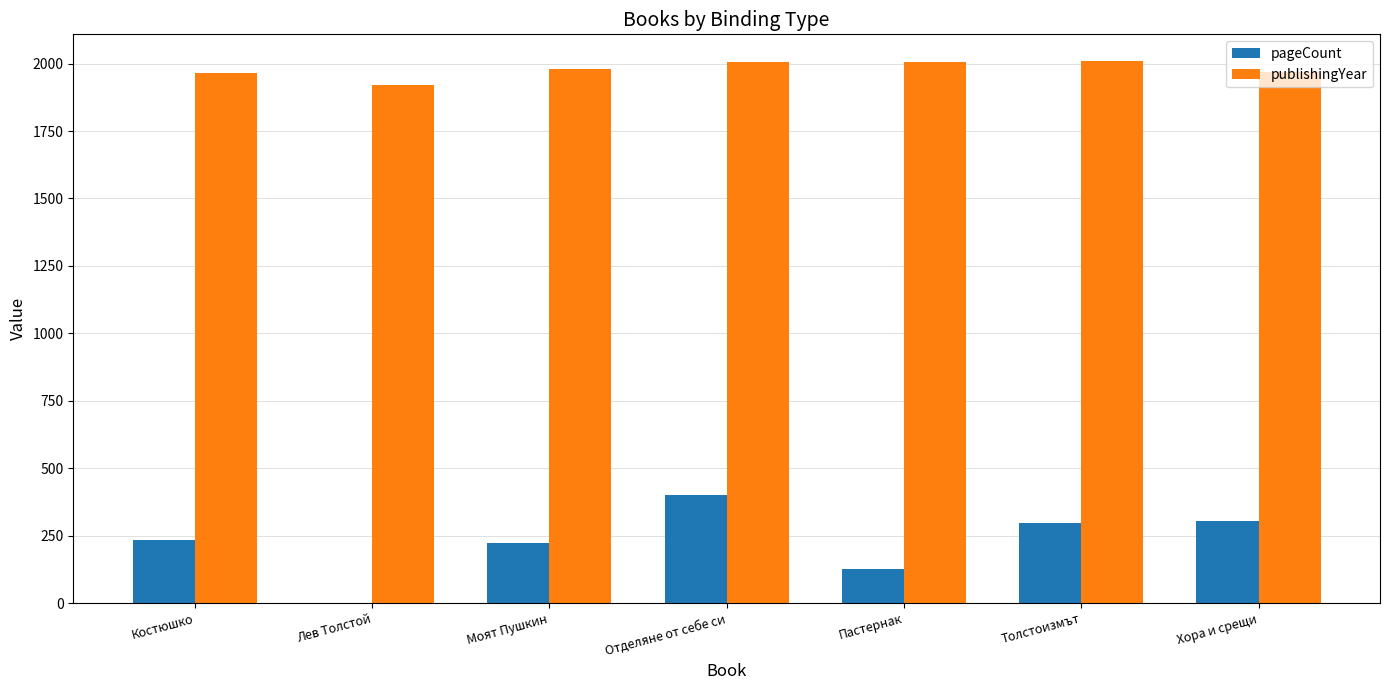

The pageCount series shows 234 at Костюшко. True or false?

True